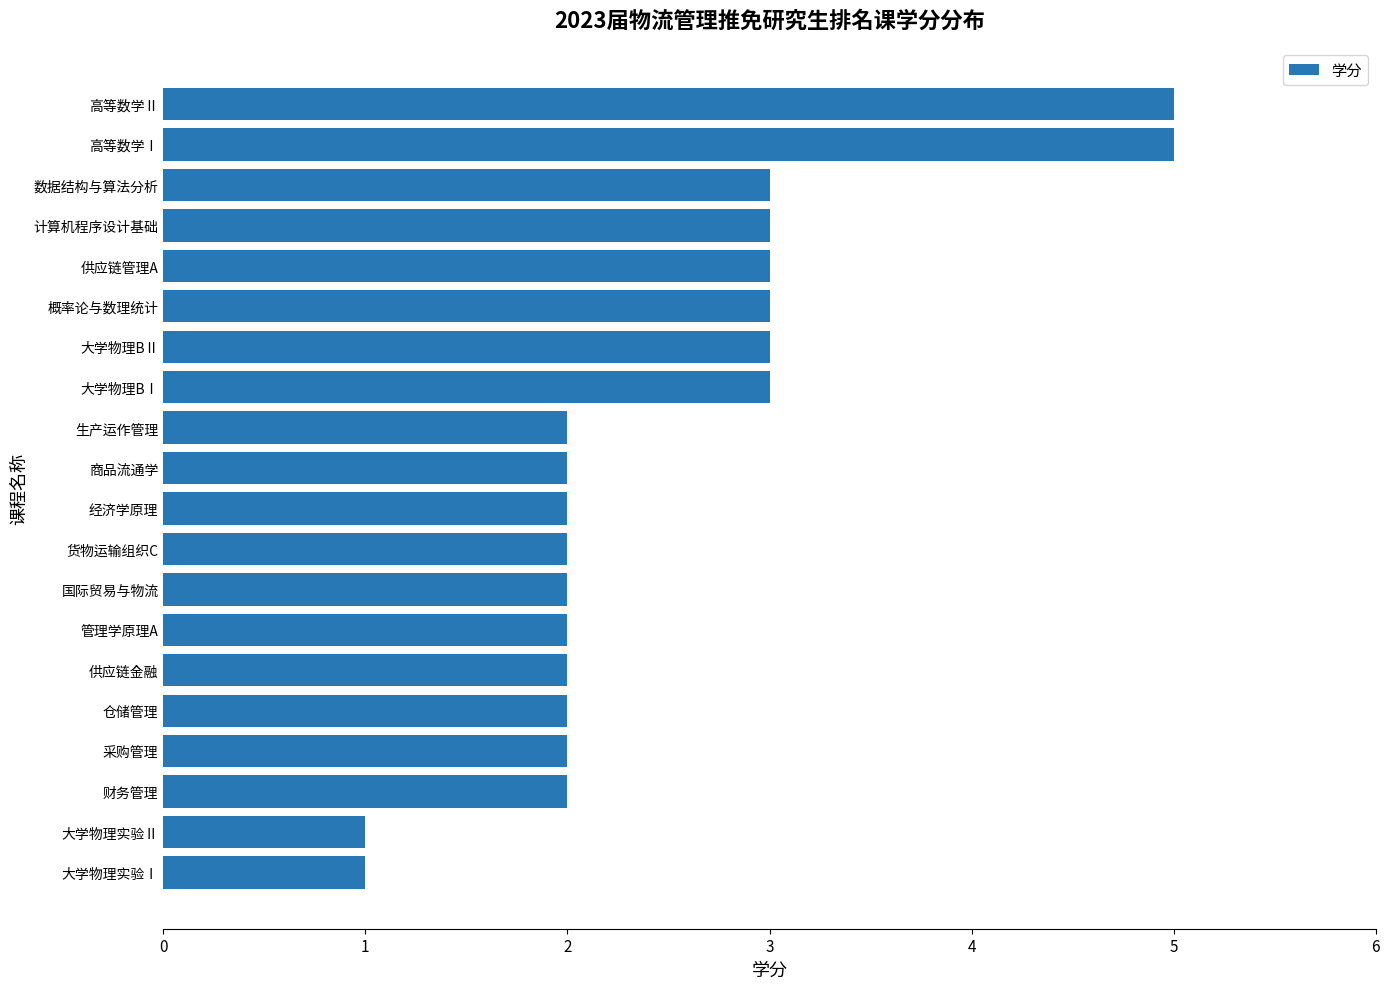

What is the difference between the maximum and minimum values?

4